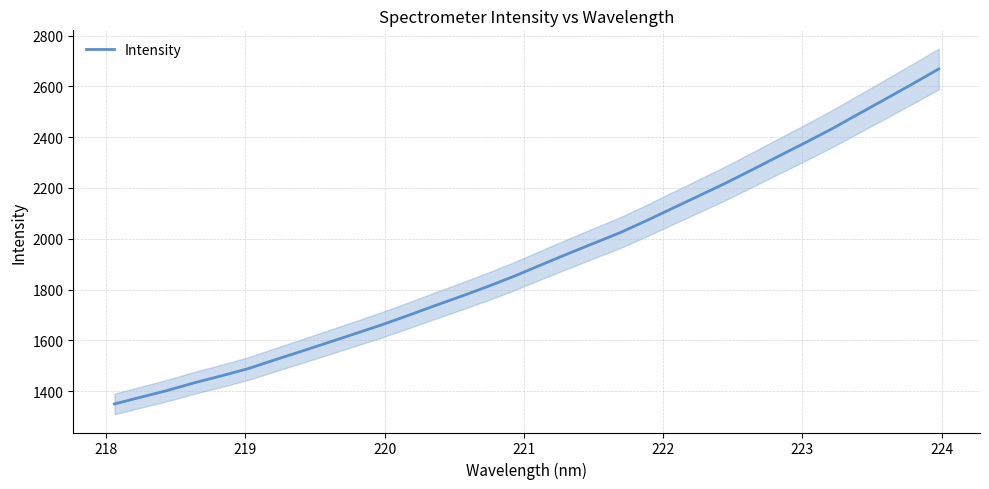

What is the lowest value of the Intensity series?

1349.4